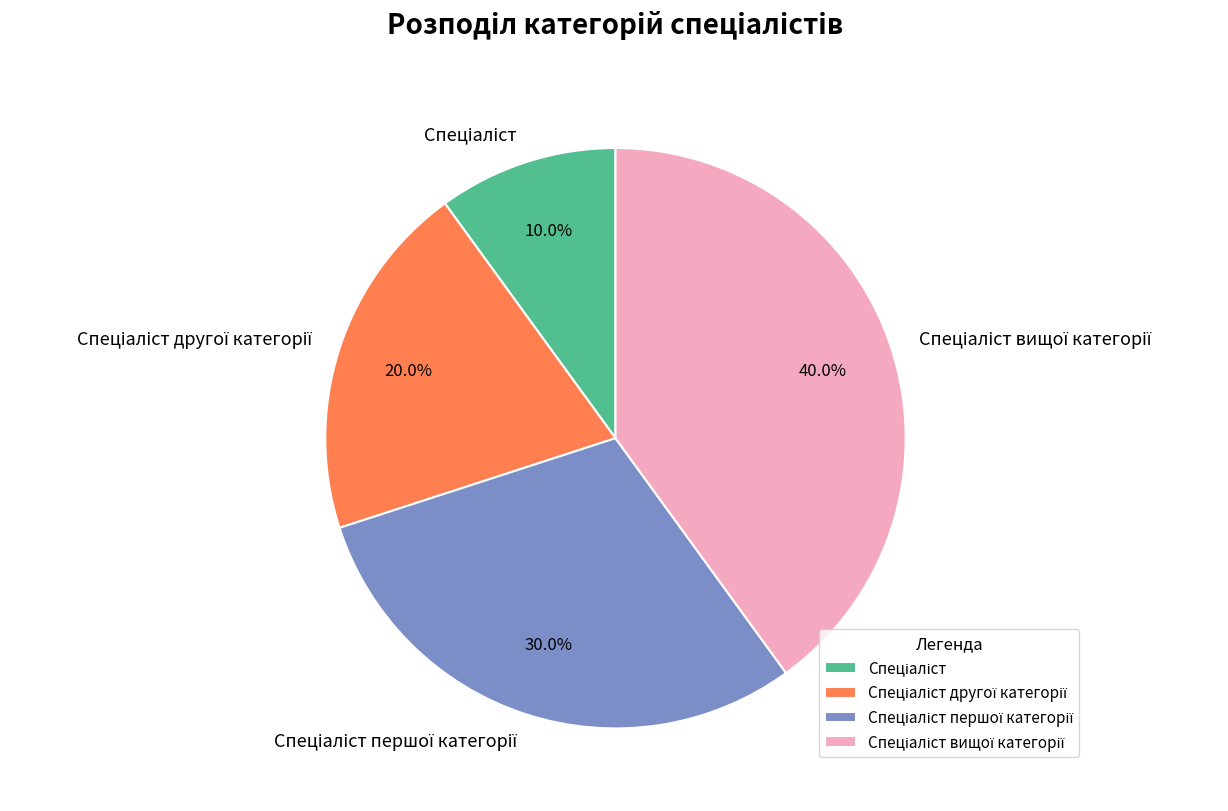

Is there a majority slice in this chart?

No